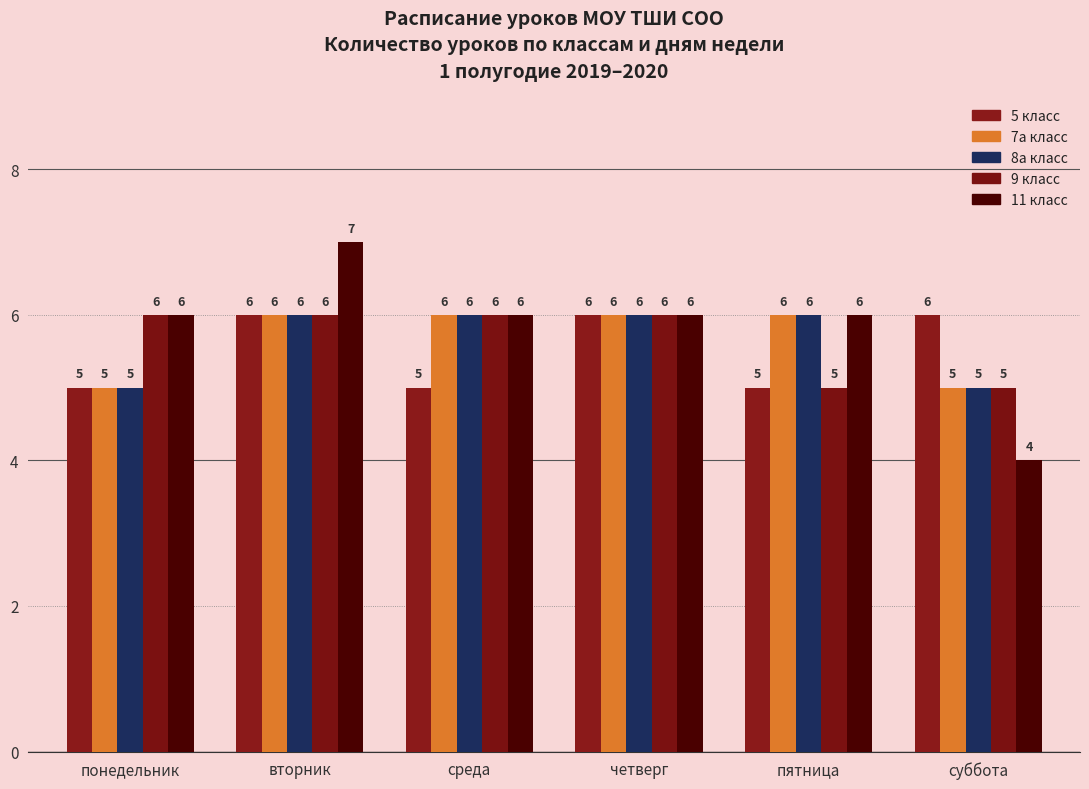

Reading left to right, transcribe all the data shown in this chart.

5 клacс: понедельник=5	вторник=6	среда=5	четверг=6	пятница=5	суббота=6
7а клacс: понедельник=5	вторник=6	среда=6	четверг=6	пятница=6	суббота=5
8а клacс: понедельник=5	вторник=6	среда=6	четверг=6	пятница=6	суббота=5
9 клacс: понедельник=6	вторник=6	среда=6	четверг=6	пятница=5	суббота=5
11 клacс: понедельник=6	вторник=7	среда=6	четверг=6	пятница=6	суббота=4